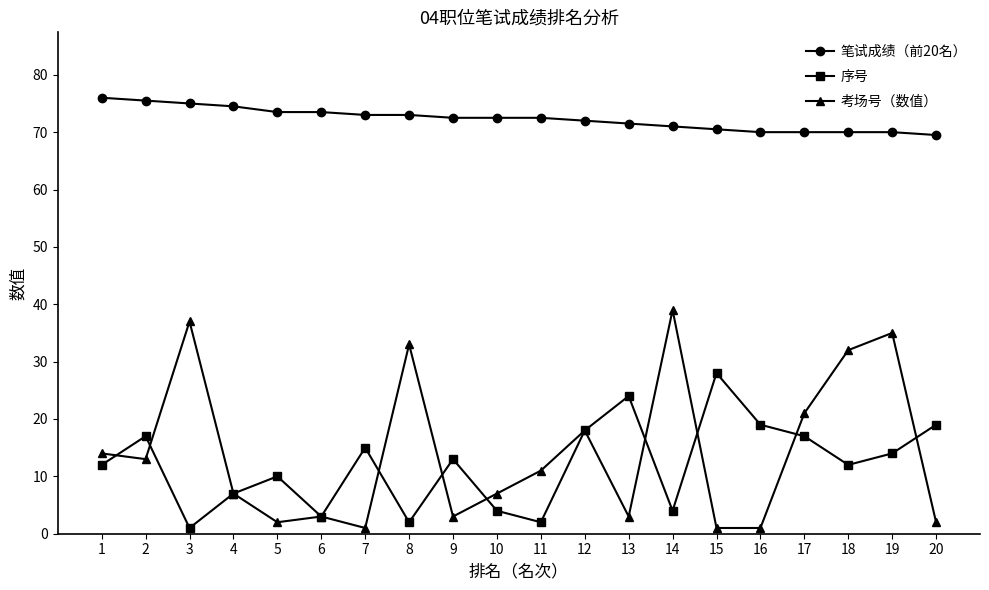

Which series has the widest spread of values?

考场号（数值）